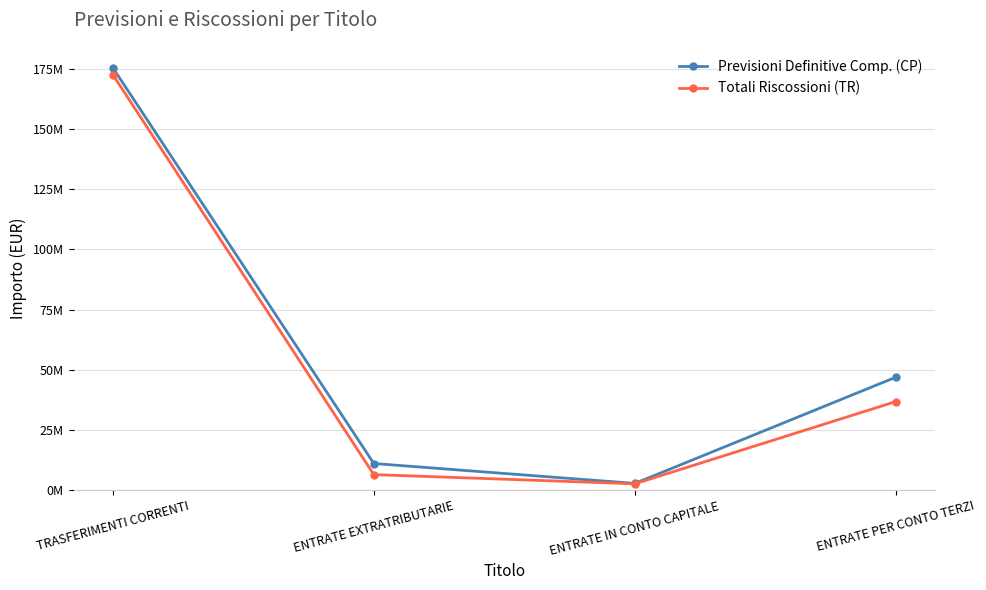

What is the value of the Previsioni Definitive Comp. (CP) point at the 2nd from the left?

11009541.0